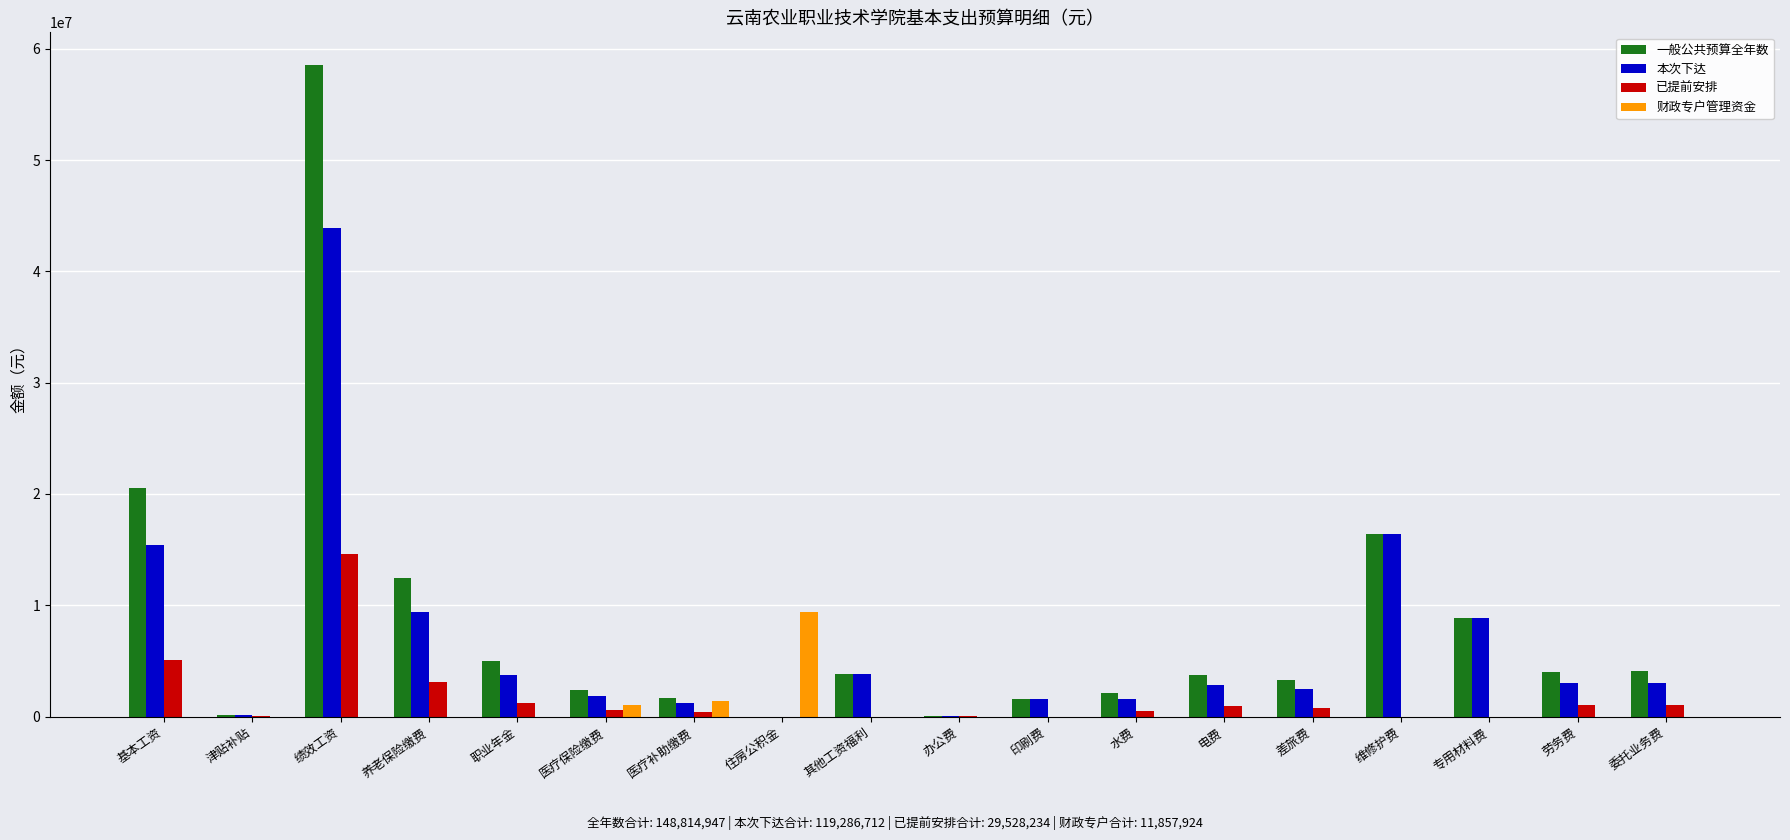

True or false: 已提前安排 has a value of 0.0 at 印刷费.

True